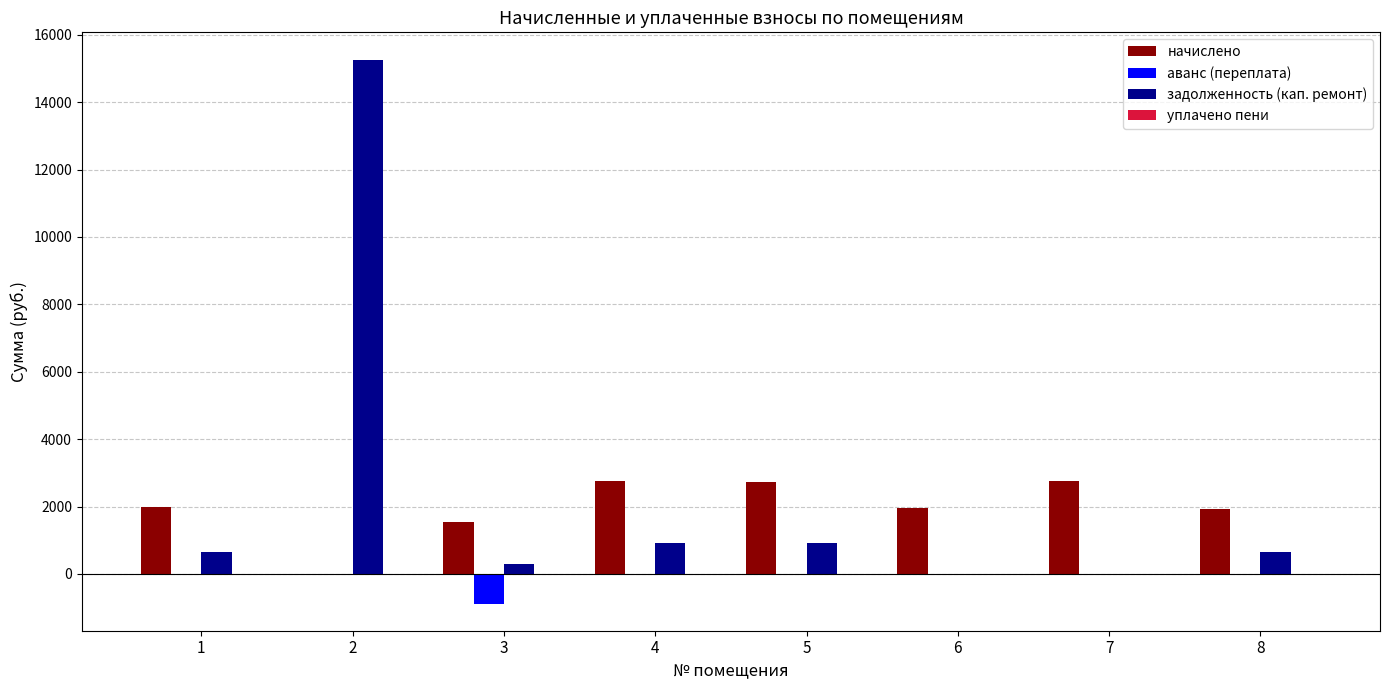

The value of аванс (переплата) at 8 is 0.0. True or false?

True